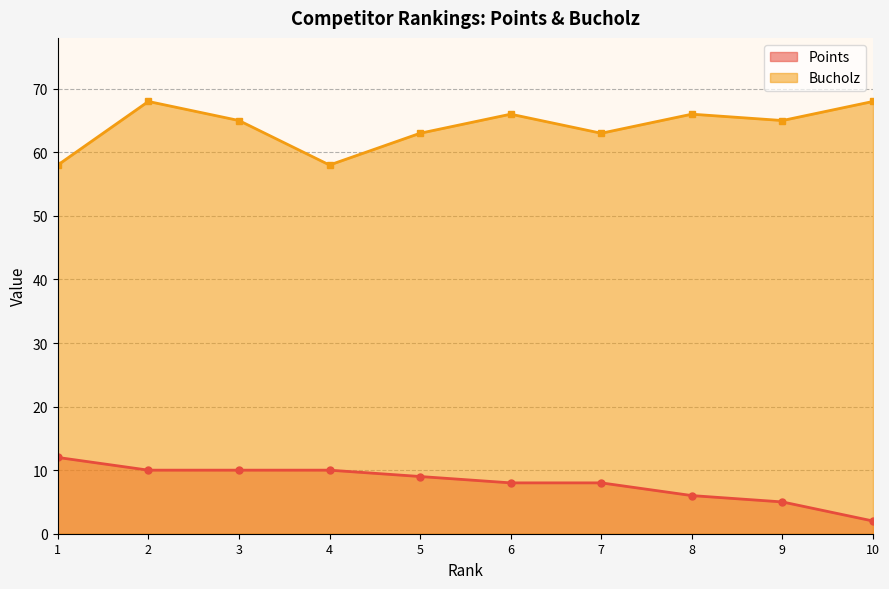

Count the Bucholz values in the range 63 to 66.

6